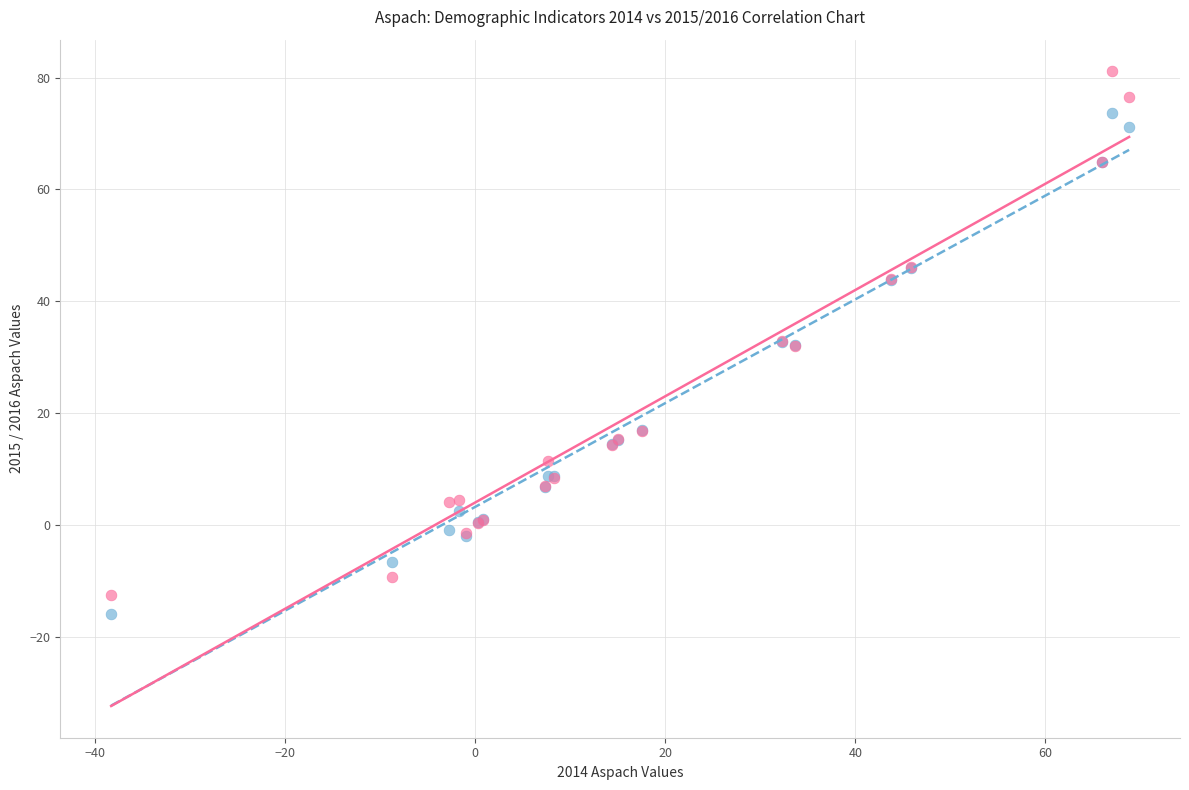

Which series contains the highest Y value?

2014 vs 2016